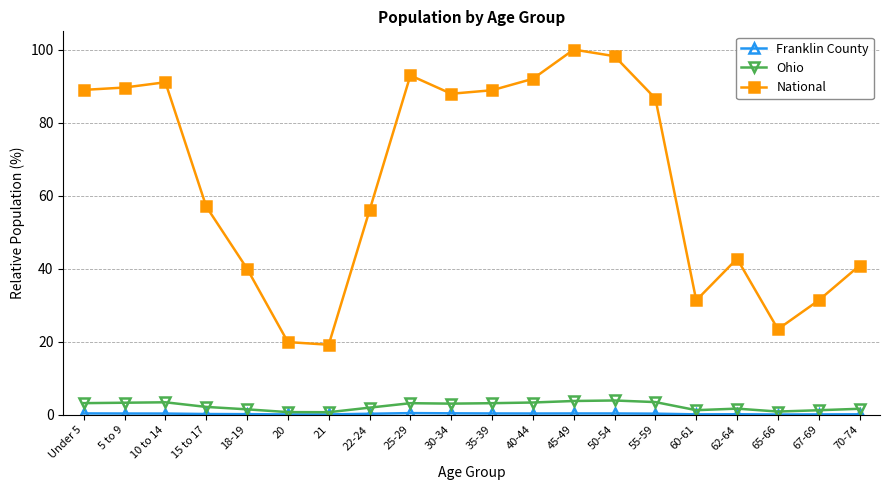

What position from the right is 15 to 17?

17